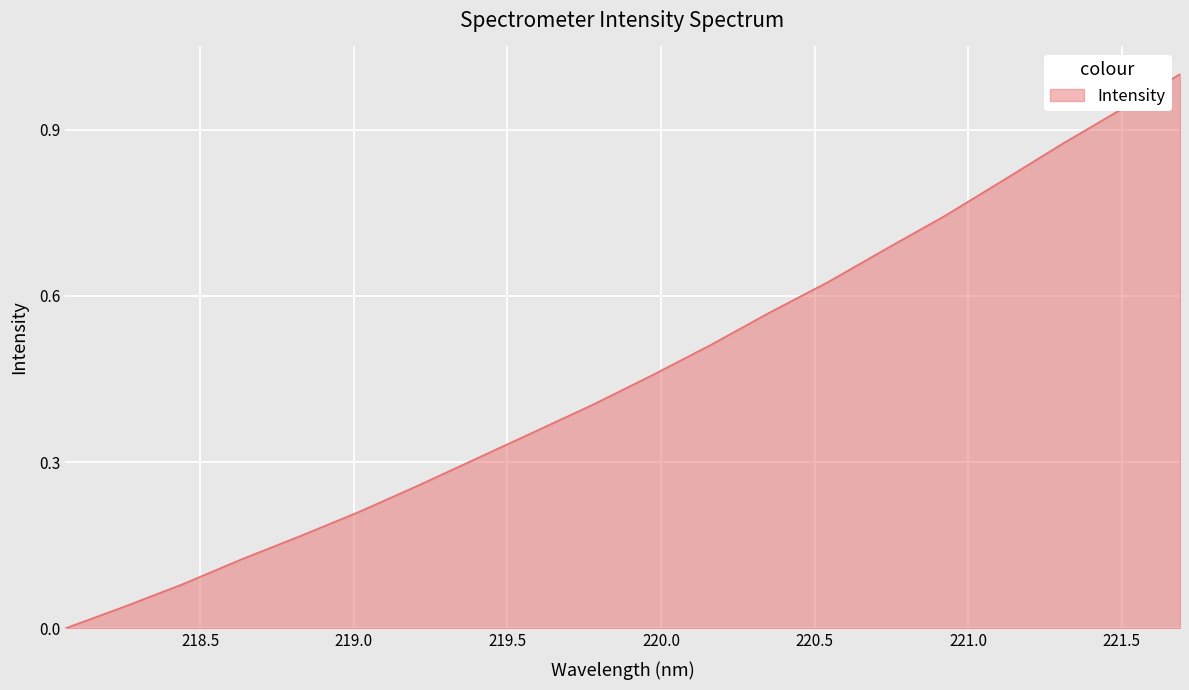

What is the greatest value displayed?

1.0